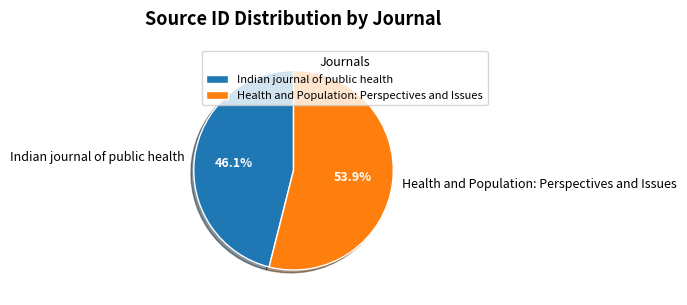

Between Health and Population: Perspectives and Issues and Indian journal of public health, which is larger?

Health and Population: Perspectives and Issues